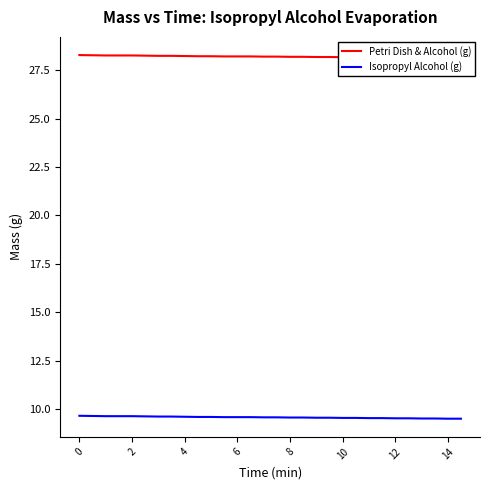

What are all the series names shown in the legend?

Petri Dish & Alcohol (g), Isopropyl Alcohol (g)